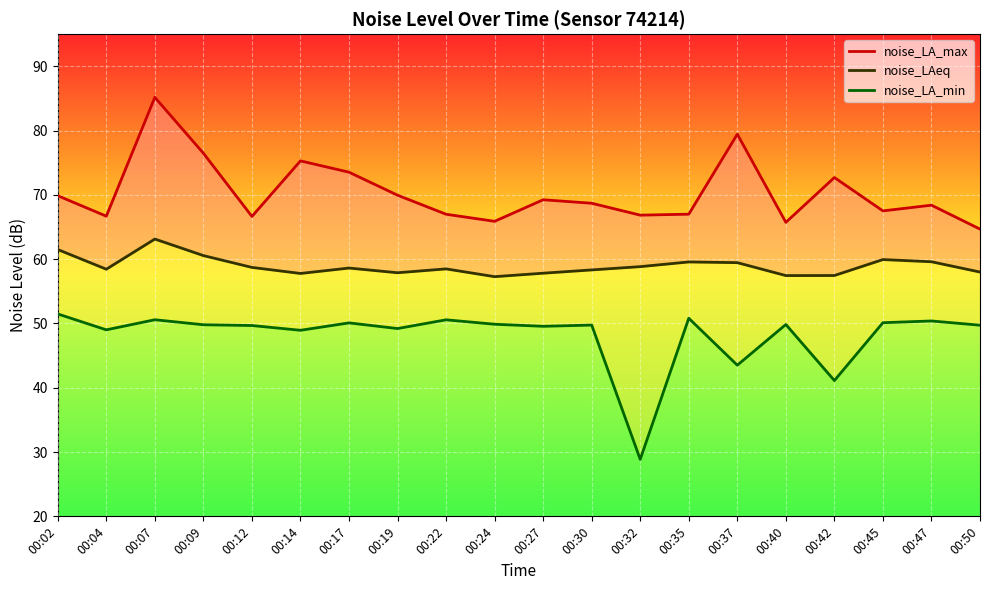

Rank the series at 00:27 from highest to lowest value.

noise_LA_max, noise_LAeq, noise_LA_min